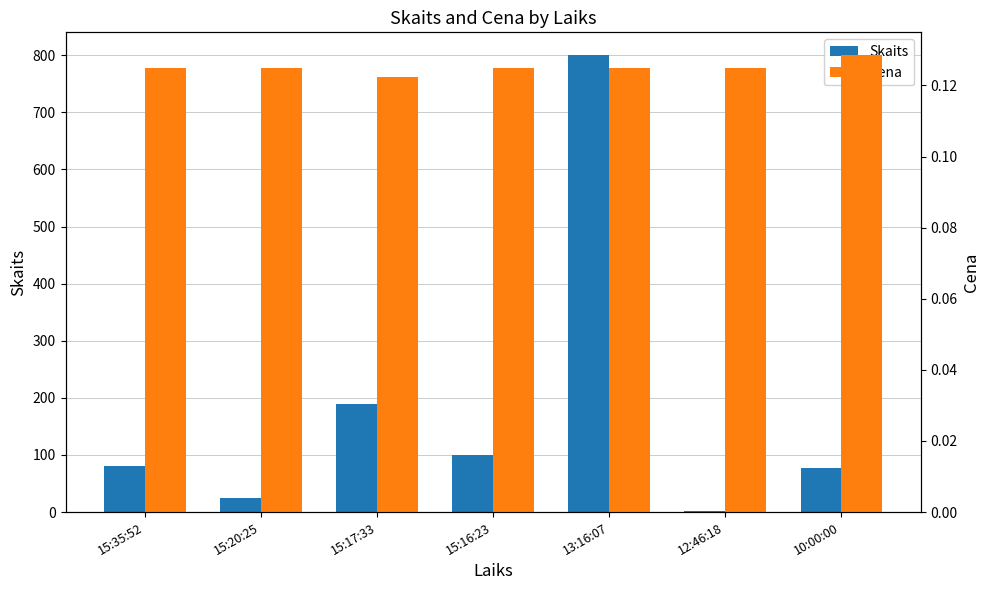

Which category has the highest value across all series?

13:16:07